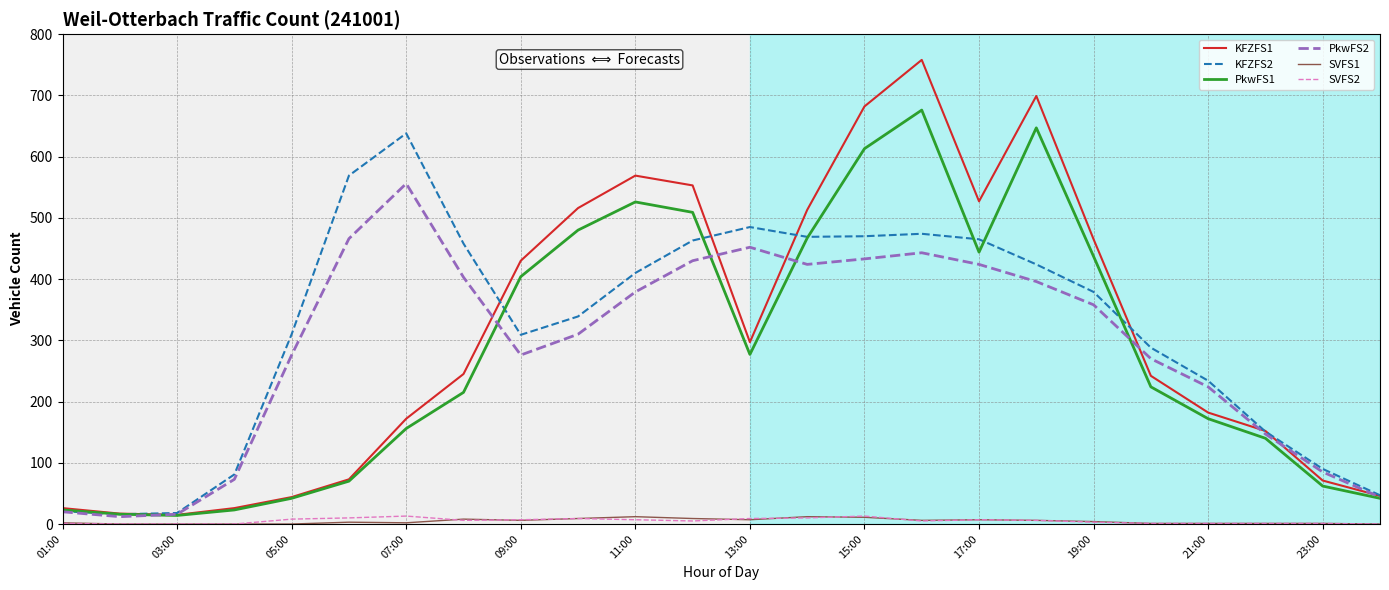

Which series has the widest spread of values?

KFZFS1